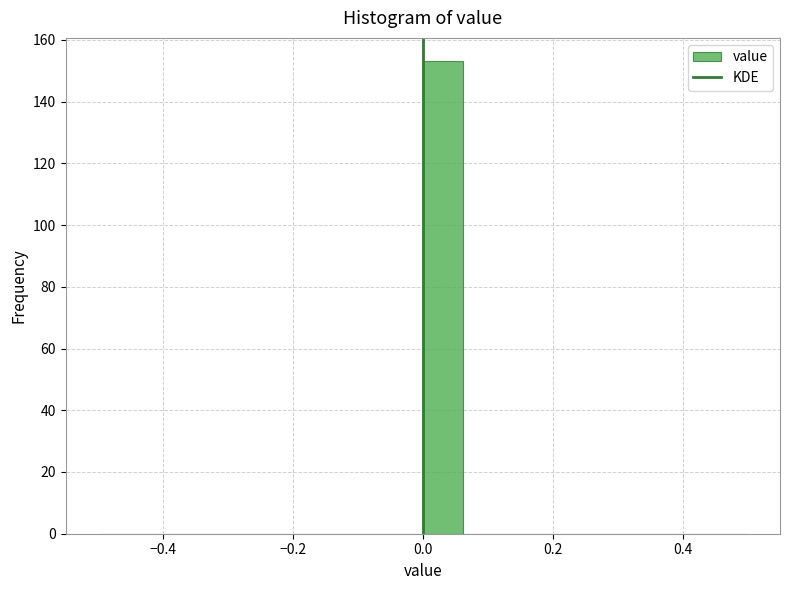

Around what value on the x-axis is the tallest bar? Give the approximate position of its centre, as read against the axis.

0.04